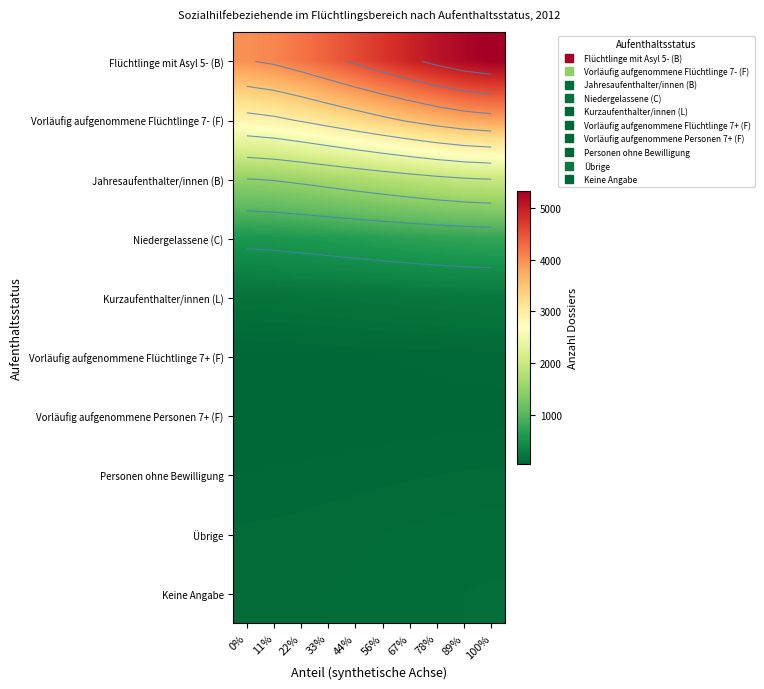

Which series has the largest range (max minus min)?

Flüchtlinge mit Asyl 5- (B)